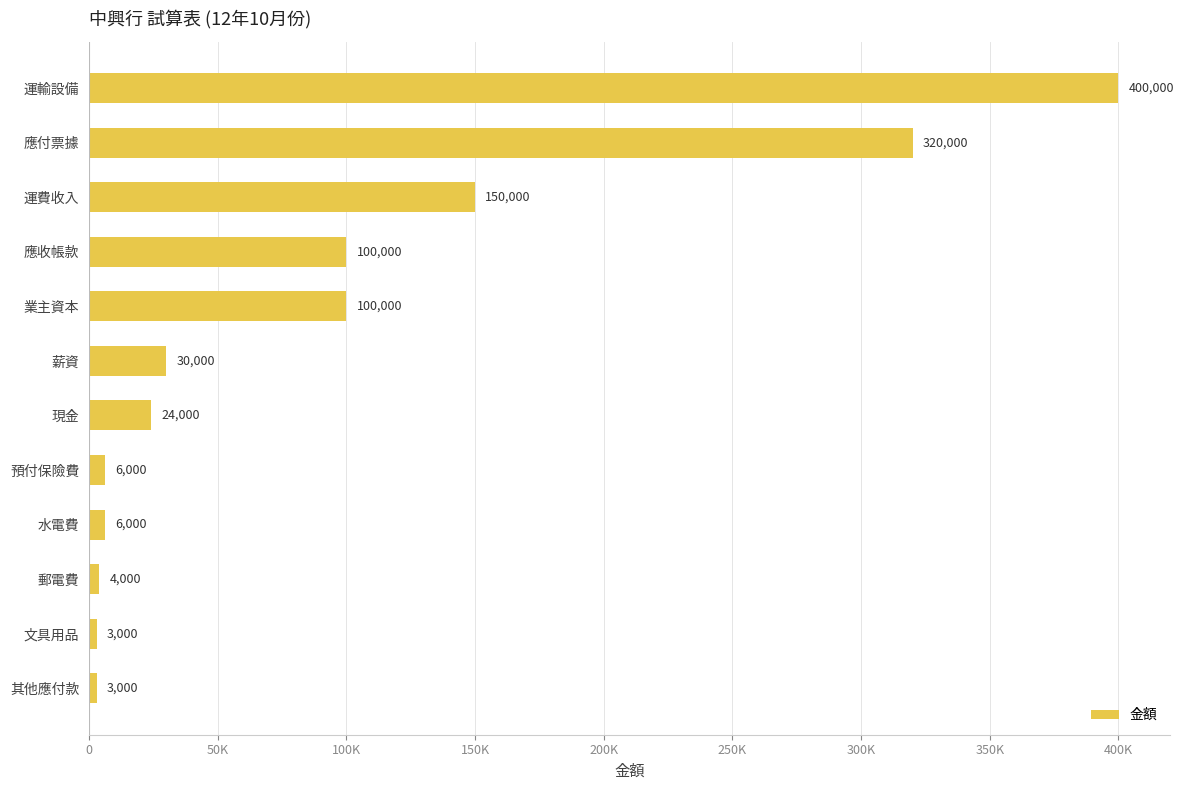

Does the chart contain any negative values?

No